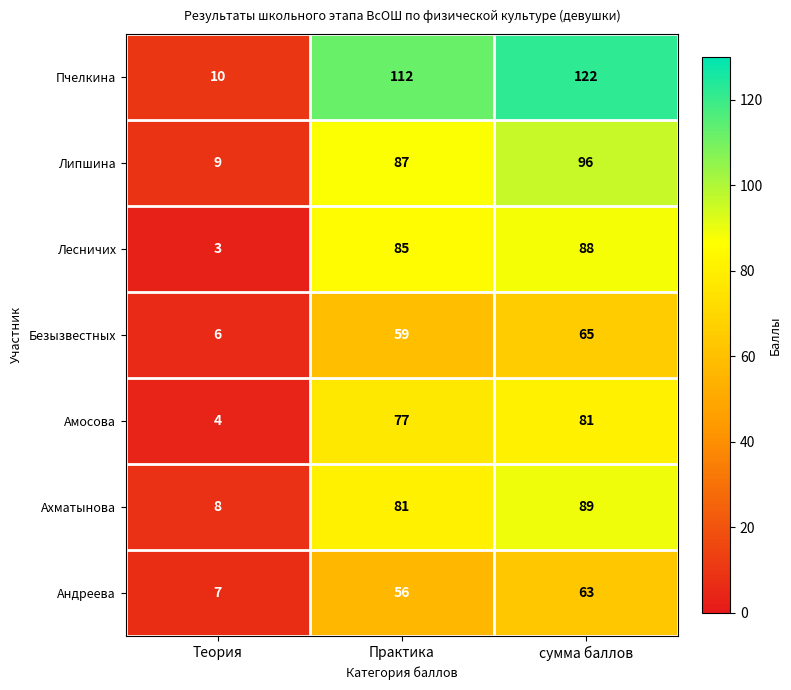

What is the difference between the Липшина values at сумма баллов and Теория?

87